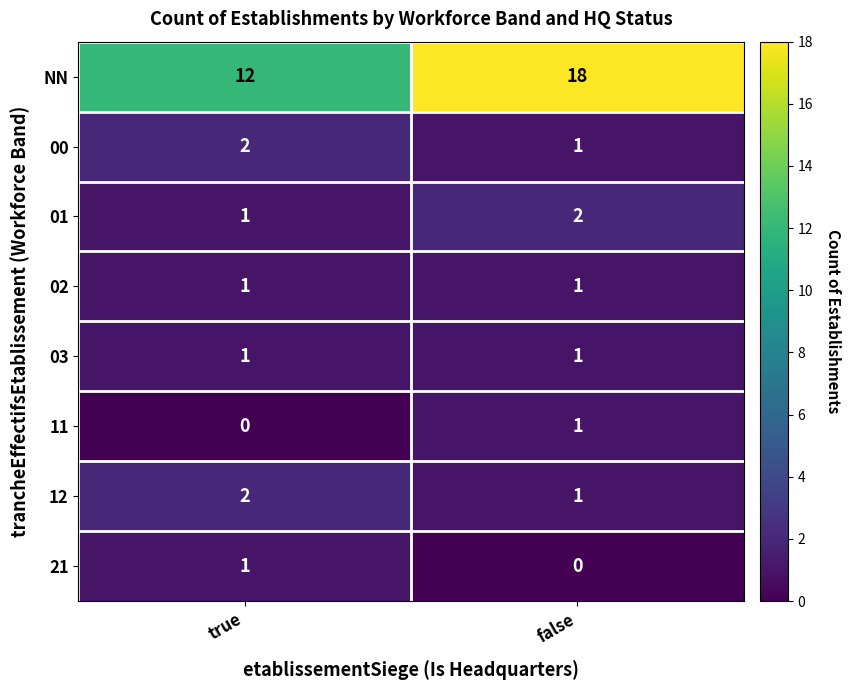

At which category is the sum across all series the highest?

false